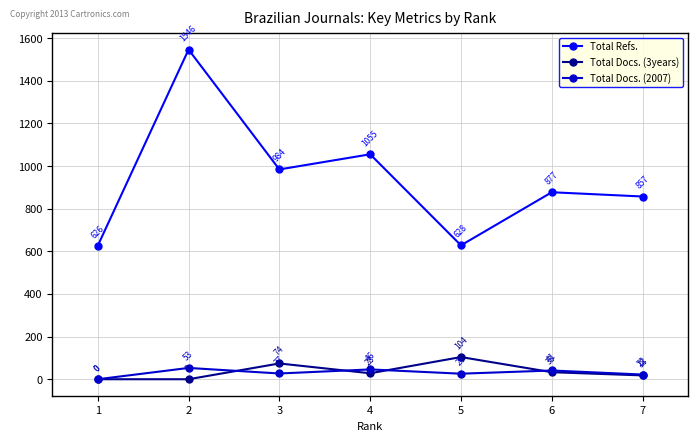

True or false: Total Refs. has more than 2 points higher than both neighbors.

True